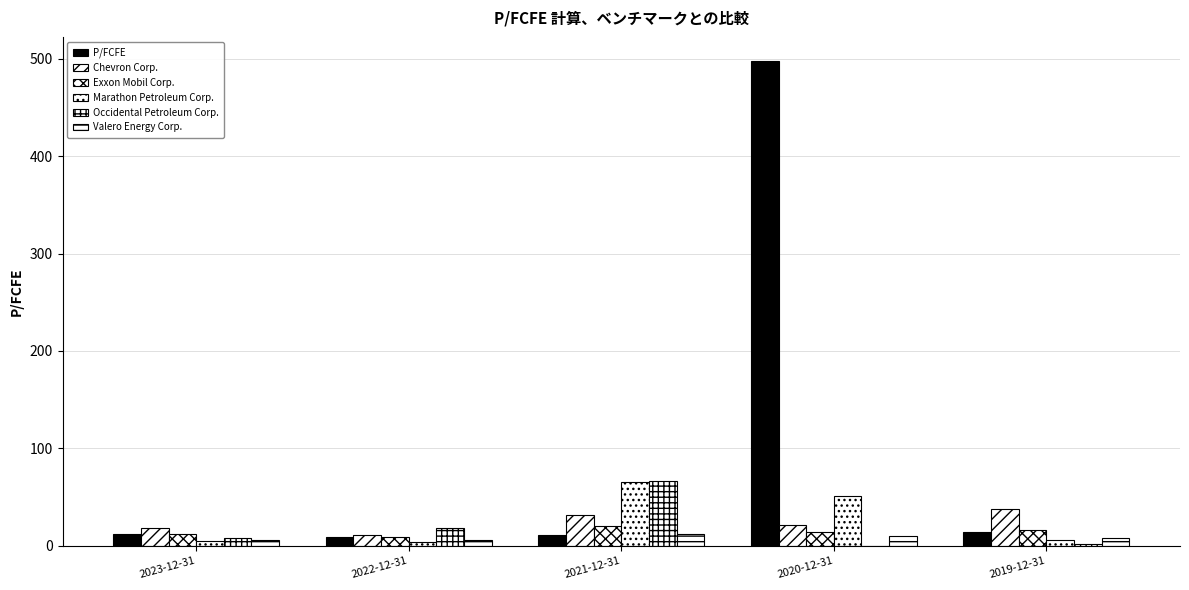

How many data points in Exxon Mobil Corp. are above 13?

3